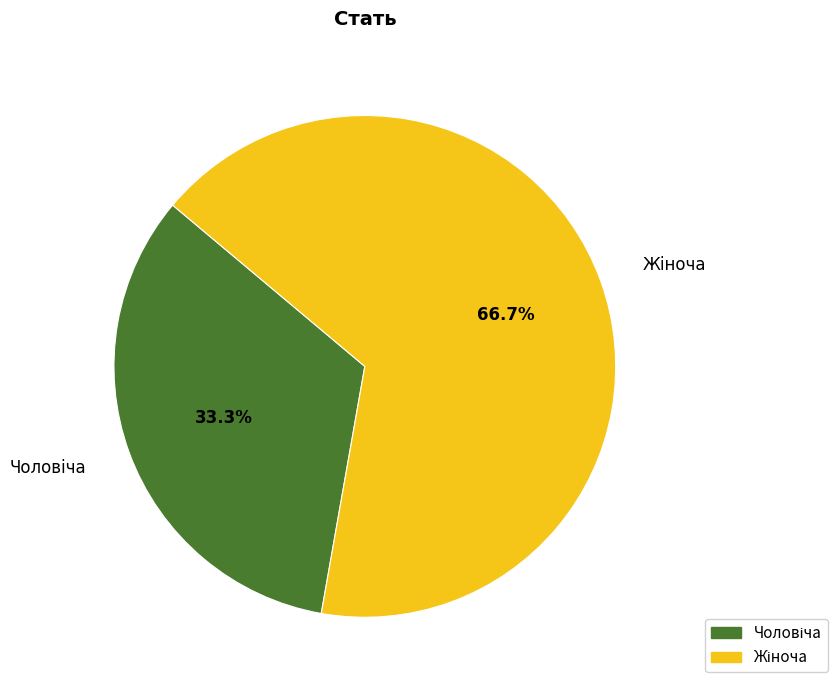

To the nearest percent, what is the difference between the largest and smallest slice percentages?

33%